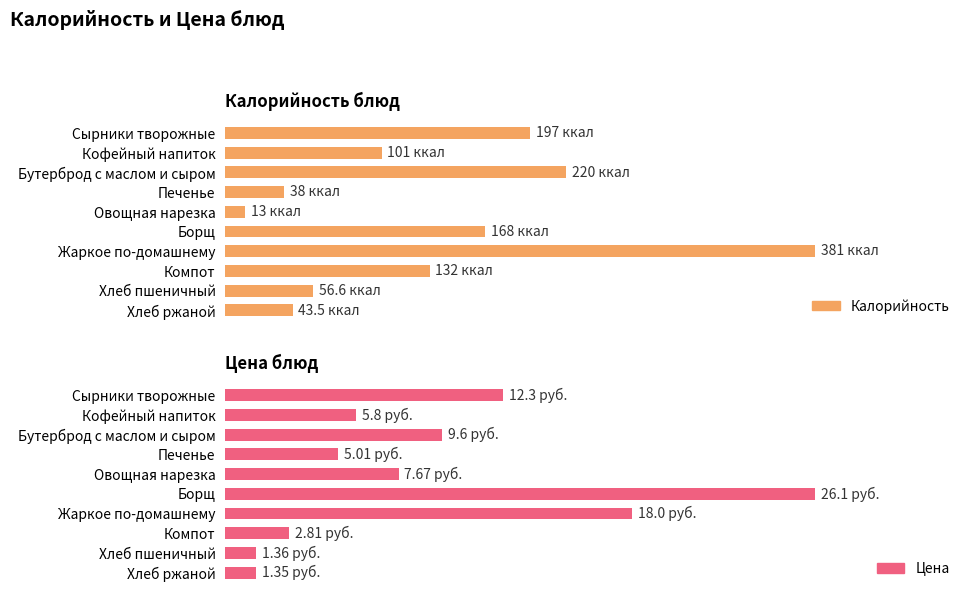

What is the difference between the highest and lowest values at 6?

363.0